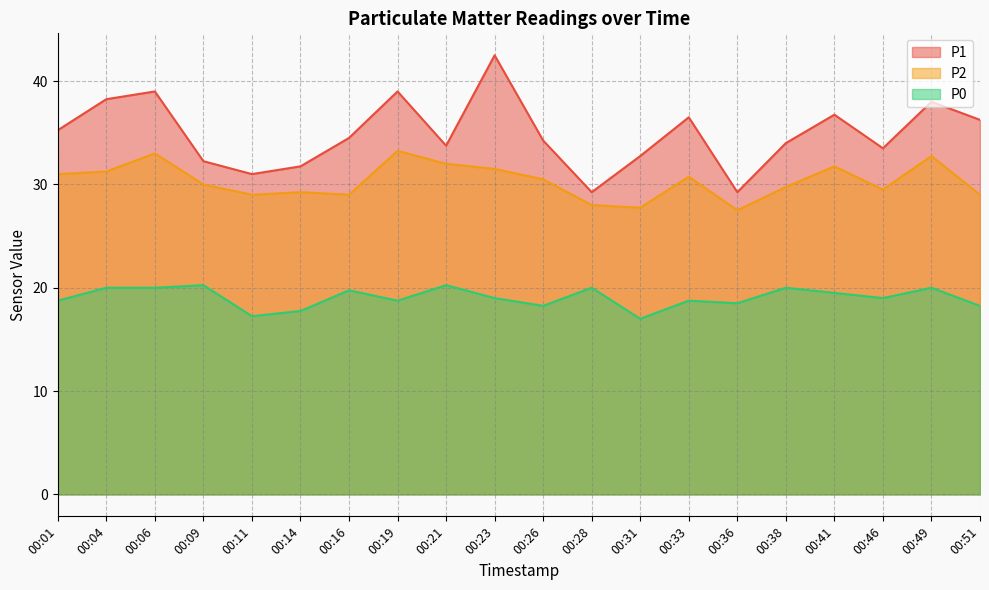

Reading right to left, what are all the values shown in this chart?

P1: 36.2	38.0	33.5	36.8	34.0	29.2	36.5	32.8	29.2	34.2	42.5	33.8	39.0	34.5	31.8	31.0	32.2	39.0	38.2	35.2
P2: 29.0	32.8	29.5	31.8	29.8	27.5	30.8	27.8	28.0	30.5	31.5	32.0	33.2	29.0	29.2	29.0	30.0	33.0	31.2	31.0
P0: 18.2	20.0	19.0	19.5	20.0	18.5	18.8	17.0	20.0	18.2	19.0	20.2	18.8	19.8	17.8	17.2	20.2	20.0	20.0	18.8